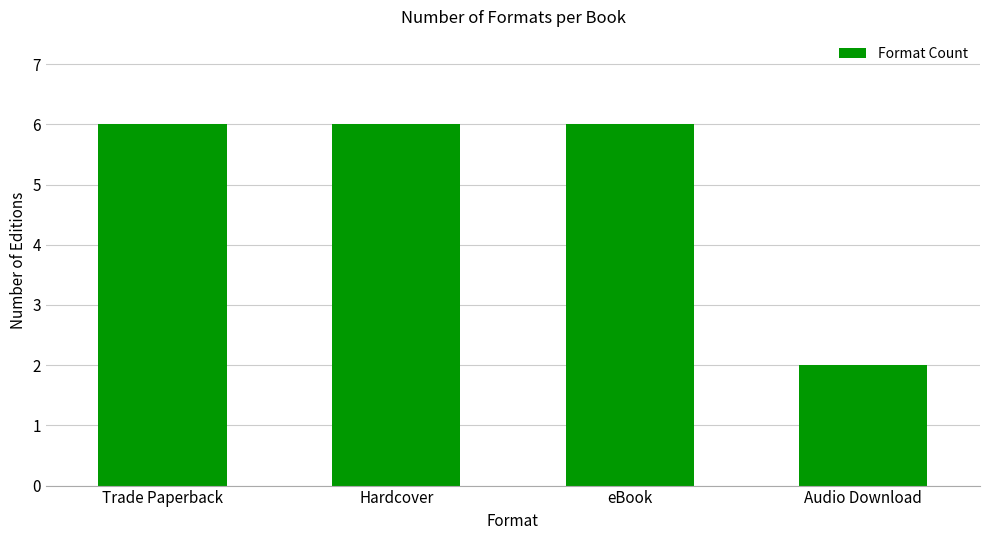

Reading left to right, list all the values displayed in this chart.

Trade Paperback=6	Hardcover=6	eBook=6	Audio Download=2